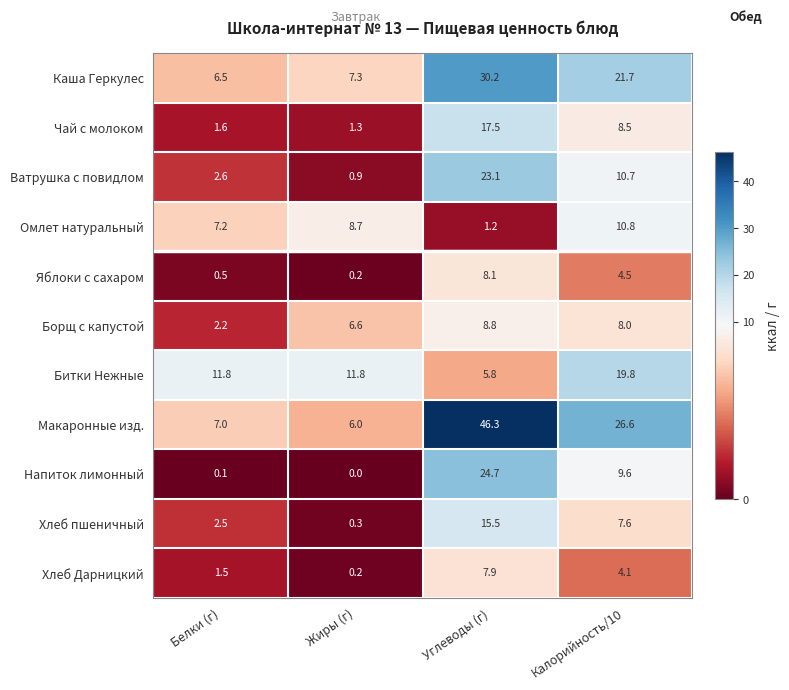

What is the lowest value of the Каша Геркулес series?

6.5